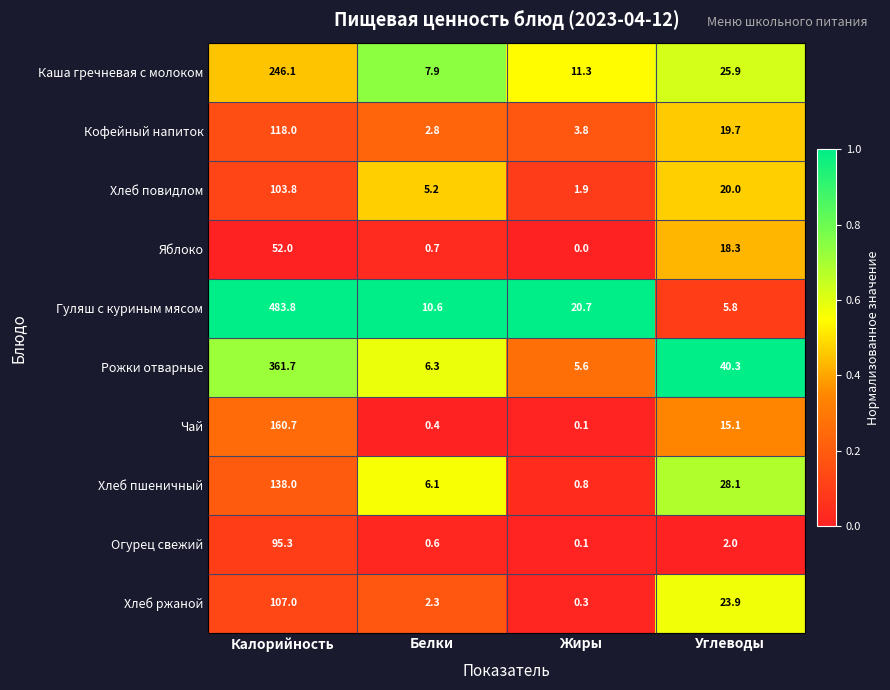

How many series are shown in this chart?

10